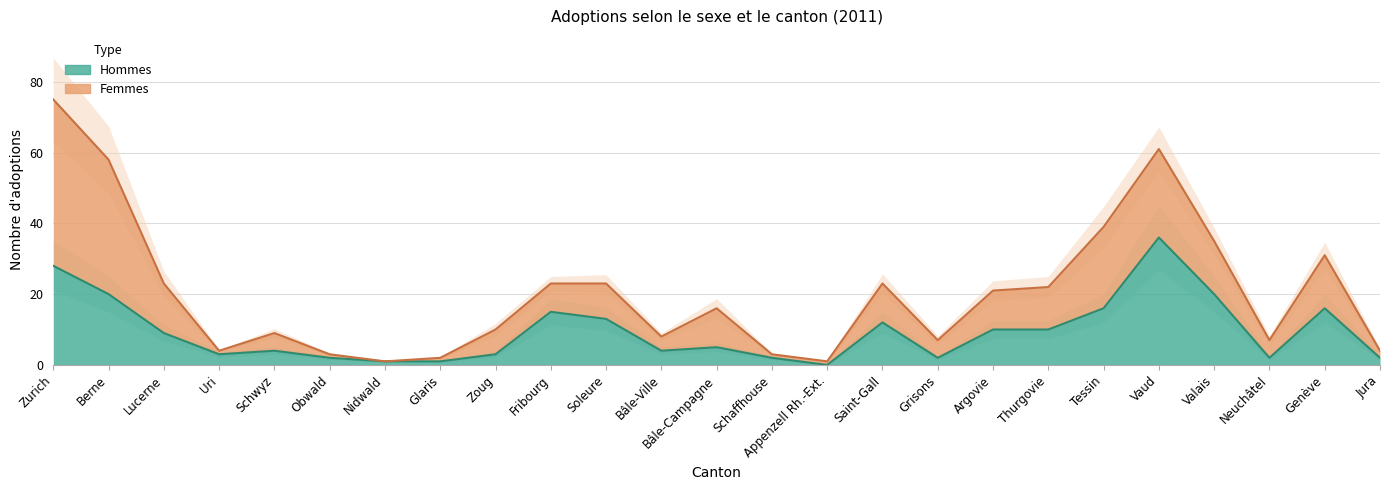

Where does the data first go above 5?

Zurich